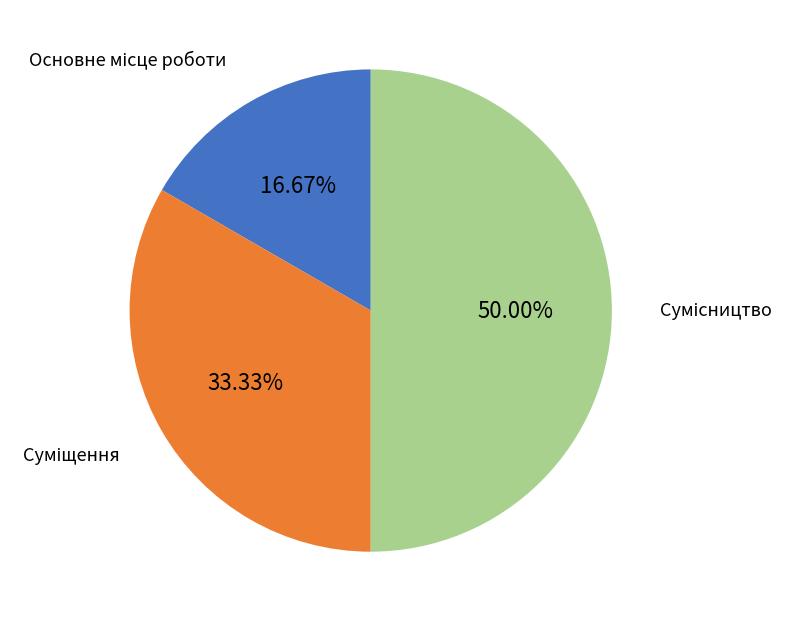

How many segments does this pie chart have?

3